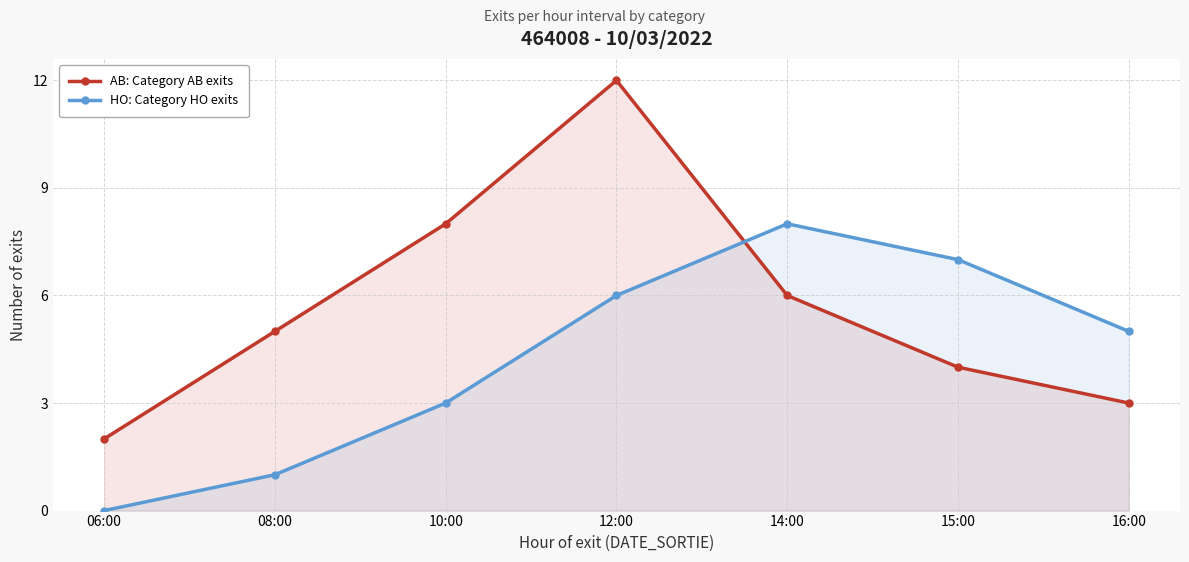

Which series changed the most between 06:00 and 14:00?

HO: Category HO exits